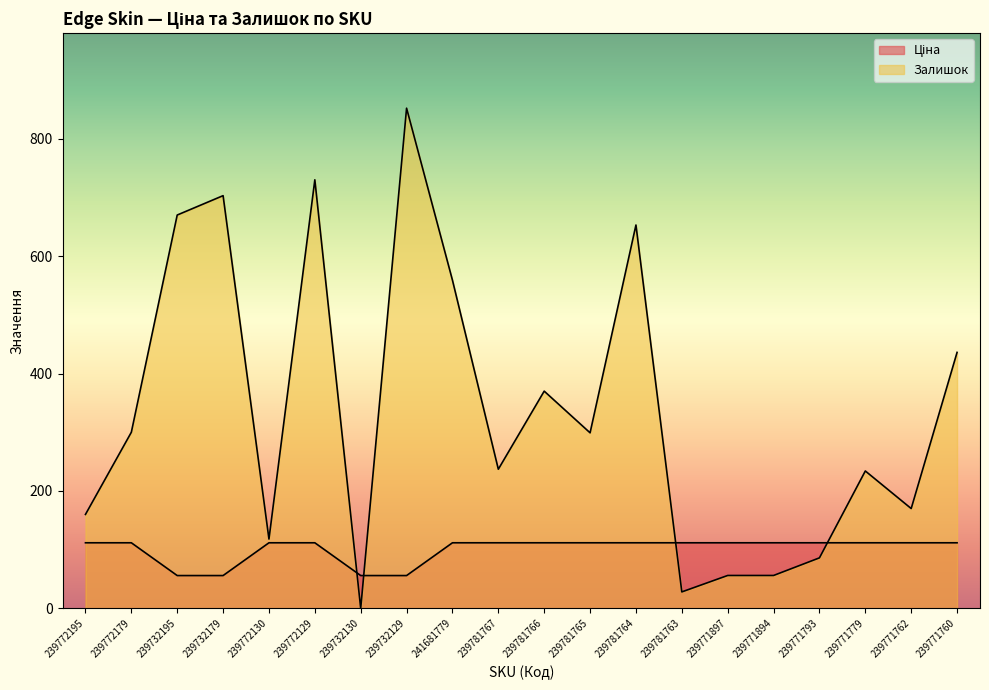

Reading right to left, extract all data points from this chart.

Ціна: 111.7	111.7	111.7	111.7	111.7	111.7	111.7	111.7	111.7	111.7	111.7	111.7	55.9	55.9	111.7	111.7	55.9	55.9	111.7	111.7
Залишок: 436.0	170.0	234.0	86.0	56.0	56.0	28.0	653.0	299.0	370.0	237.0	559.0	852.0	0.0	730.0	118.0	703.0	670.0	300.0	160.0